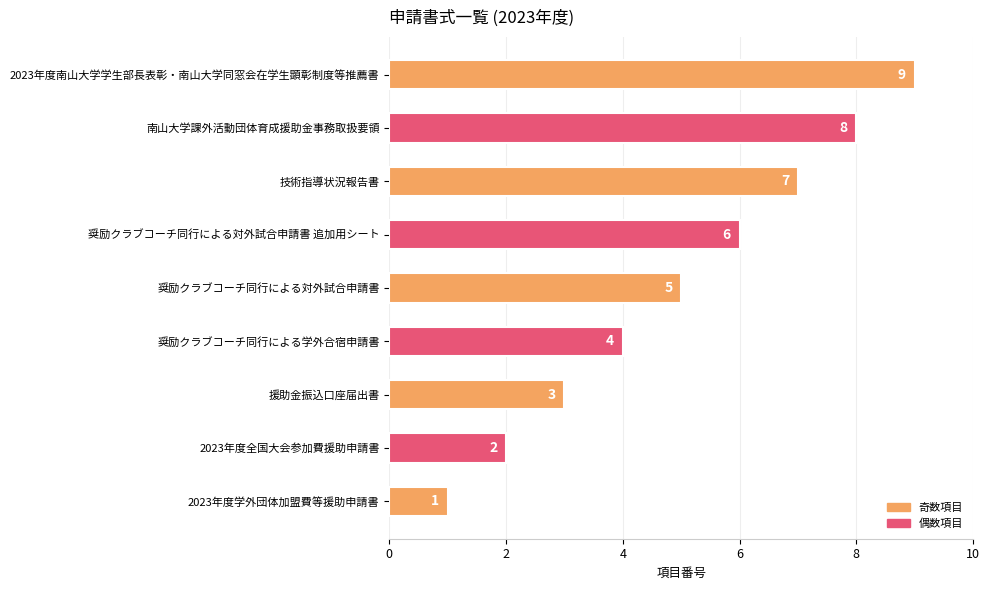

At which category does the chart reach its peak across all series?

2023年度南山大学学生部長表彰・南山大学同窓会在学生顕彰制度等推薦書